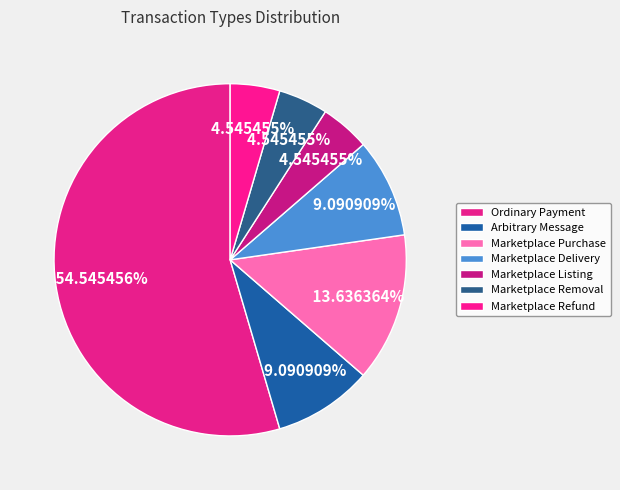

How many segments does this pie chart have?

7